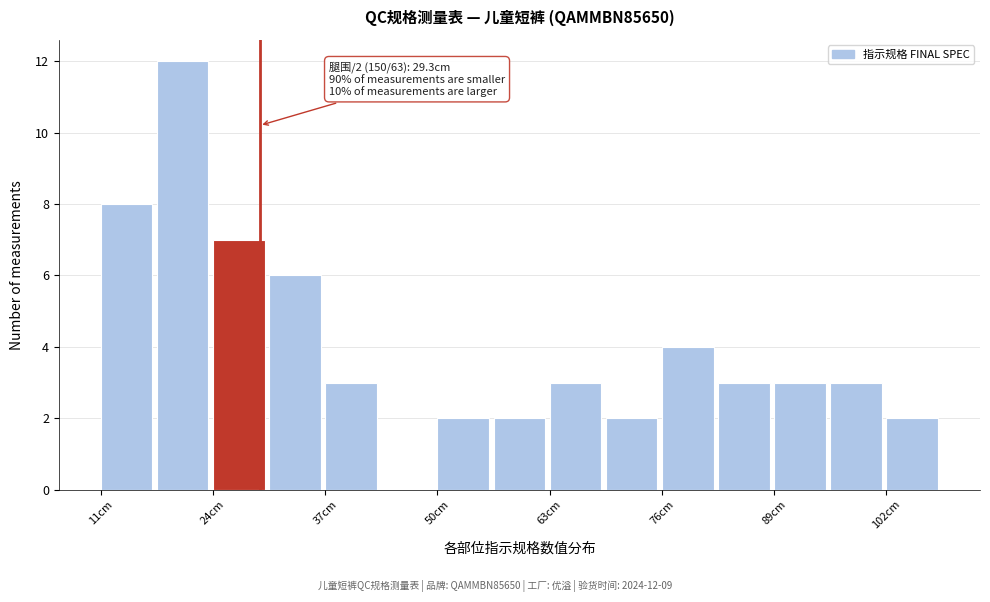

Read against the x-axis, roughly where is the centre of the tallest bar?

20